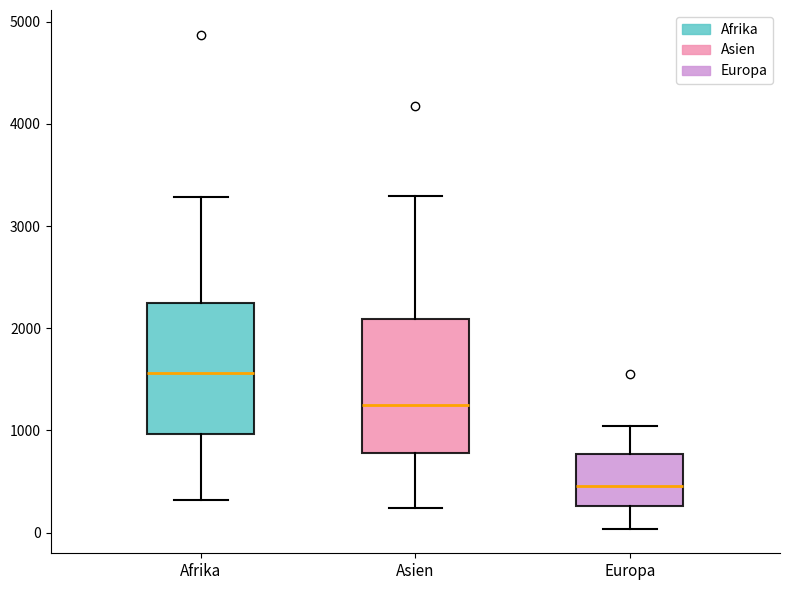

Reading left to right, read every box against the y-axis: the position of its median line, the range the box covers, and the ends of its whiskers. The values are not printed on the chart, so give them approximately, as read against the axis.

Afrika: median 1600, box 1000 to 2200, whiskers 300 to 3300
Asien: median 1200, box 800 to 2100, whiskers 200 to 3300
Europa: median 500, box 300 to 800, whiskers 0 to 1000